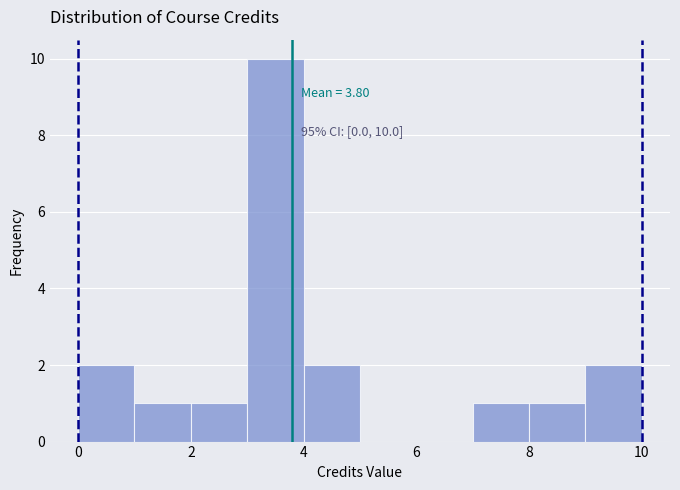

Over which range of the x-axis is the bar tallest?

3 to 4